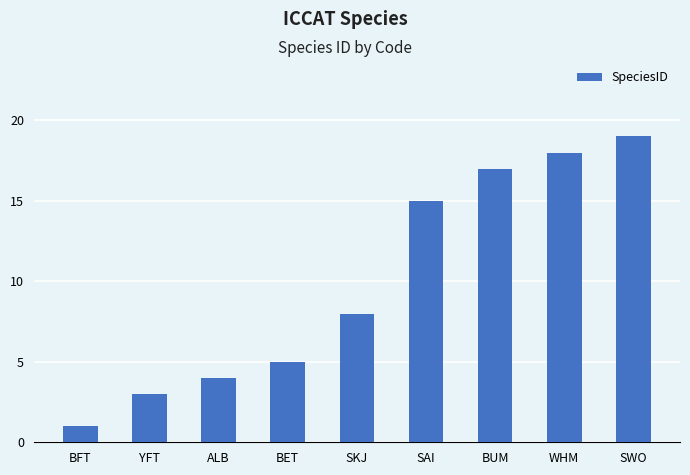

What is the sum of the values at BUM and WHM?

35